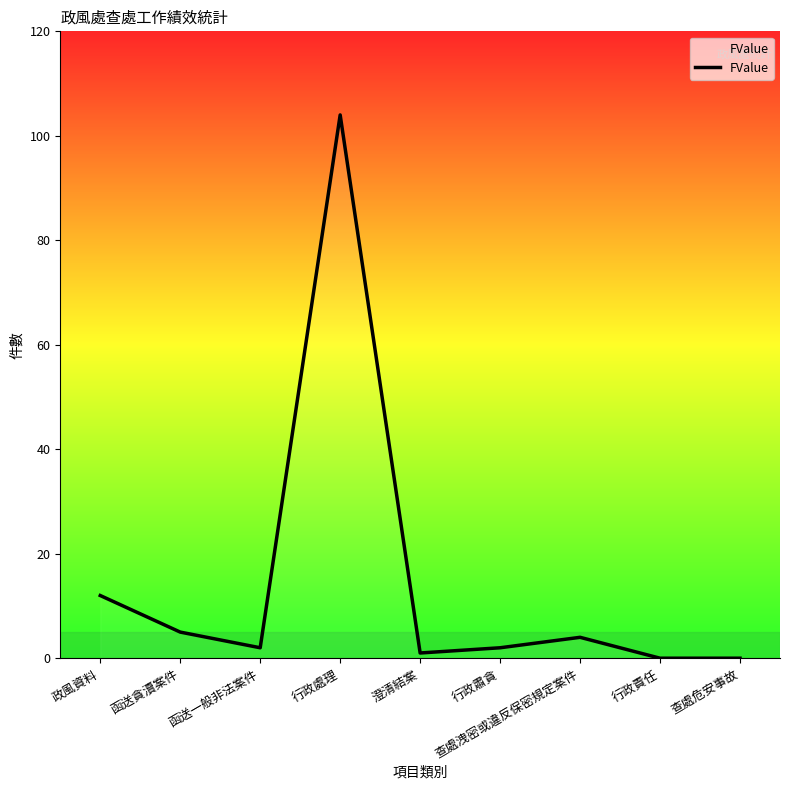

What is the difference between the maximum and minimum values?

104